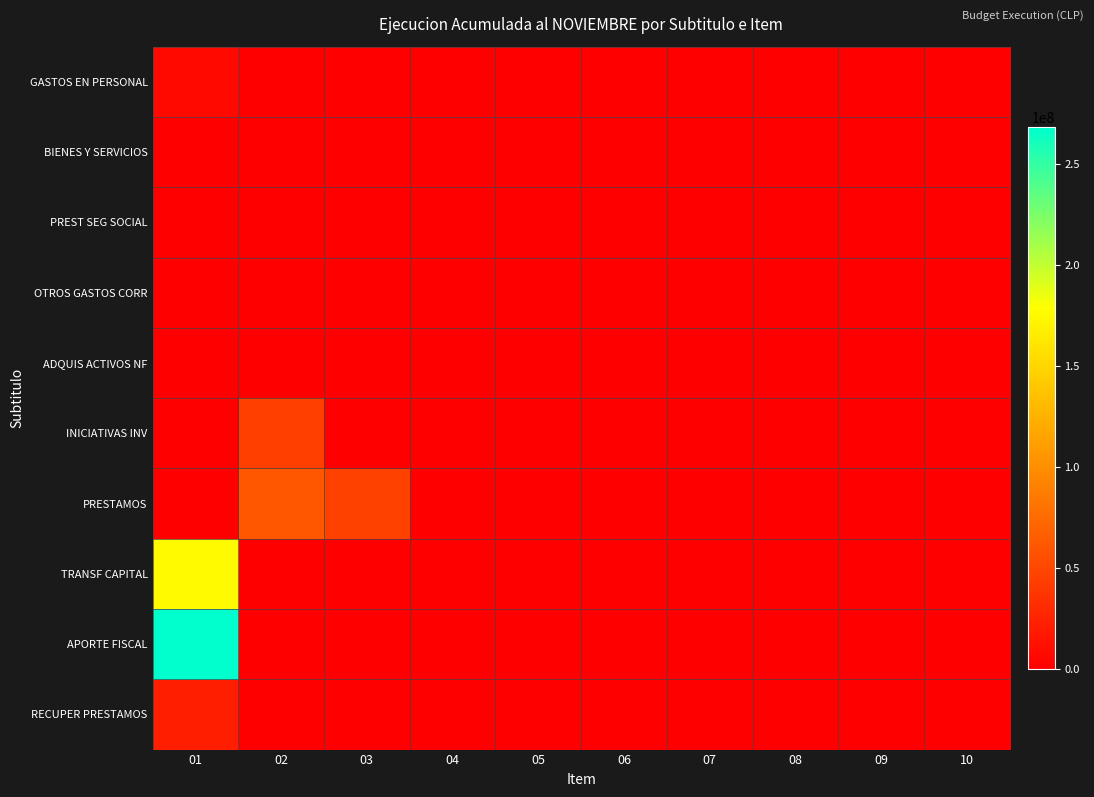

Between 03 and 08, which series saw the biggest shift?

PRESTAMOS